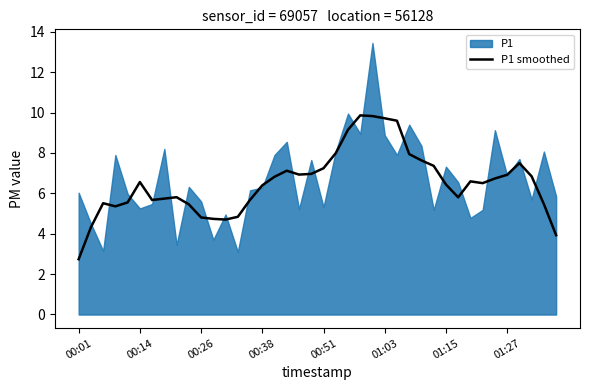

What is the highest value of the P1 smoothed series?

9.9